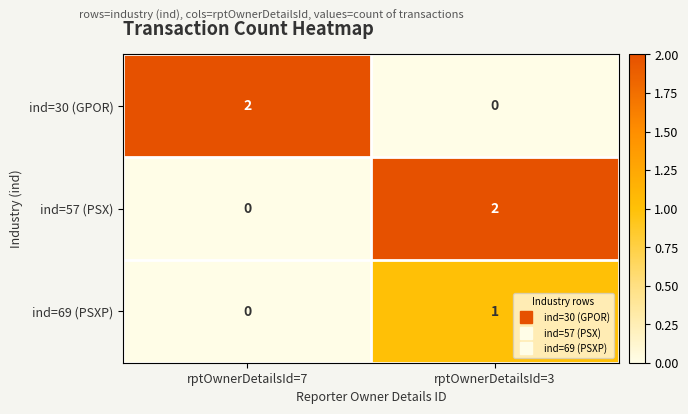

Which category has the highest value in the ind=57 (PSX) series?

rptOwnerDetailsId=3